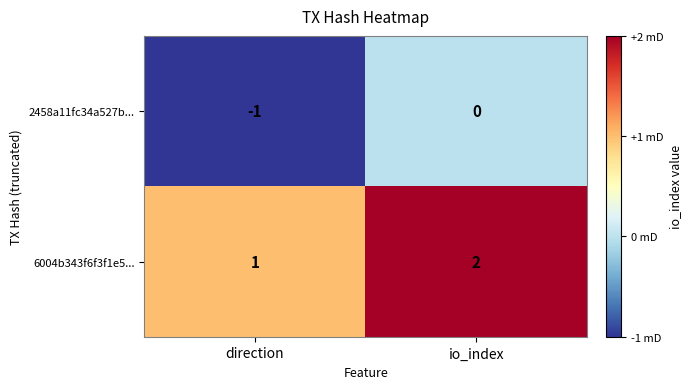

Which series has the largest total across all categories?

6004b343f6f3f1e5...